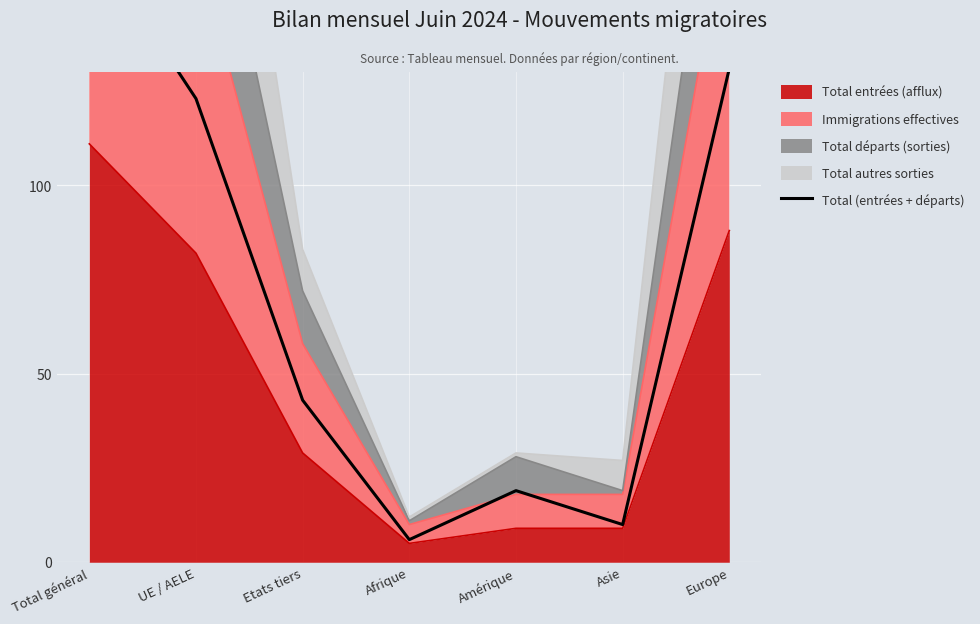

Where is Total entrées (afflux) nearest to the value 58?

UE / AELE